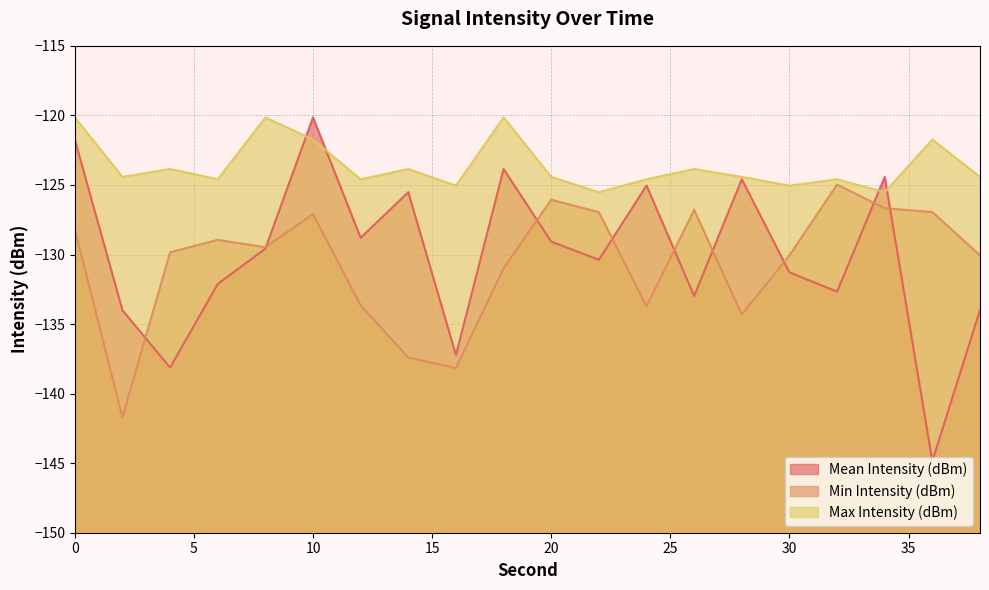

True or false: Min Intensity (dBm) has a value of -133.6 at 12.

True